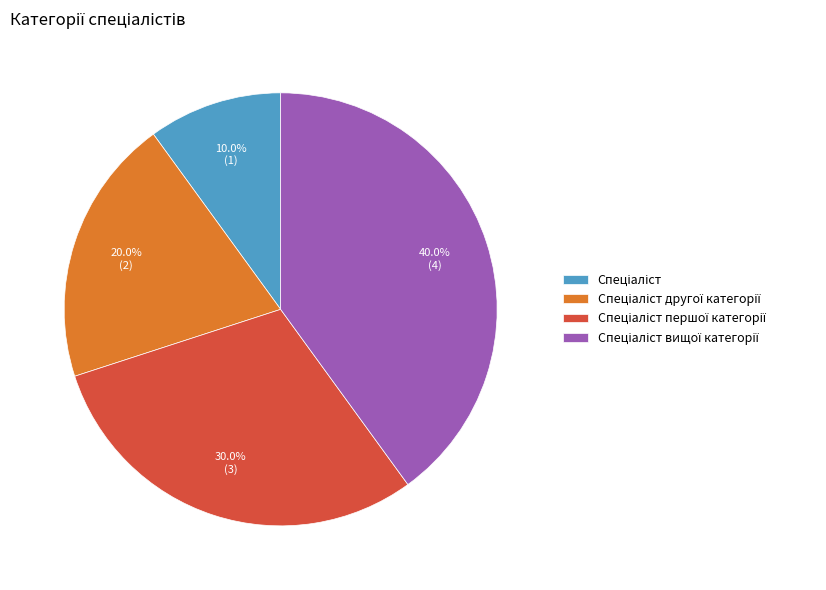

Is there a majority slice in this chart?

No